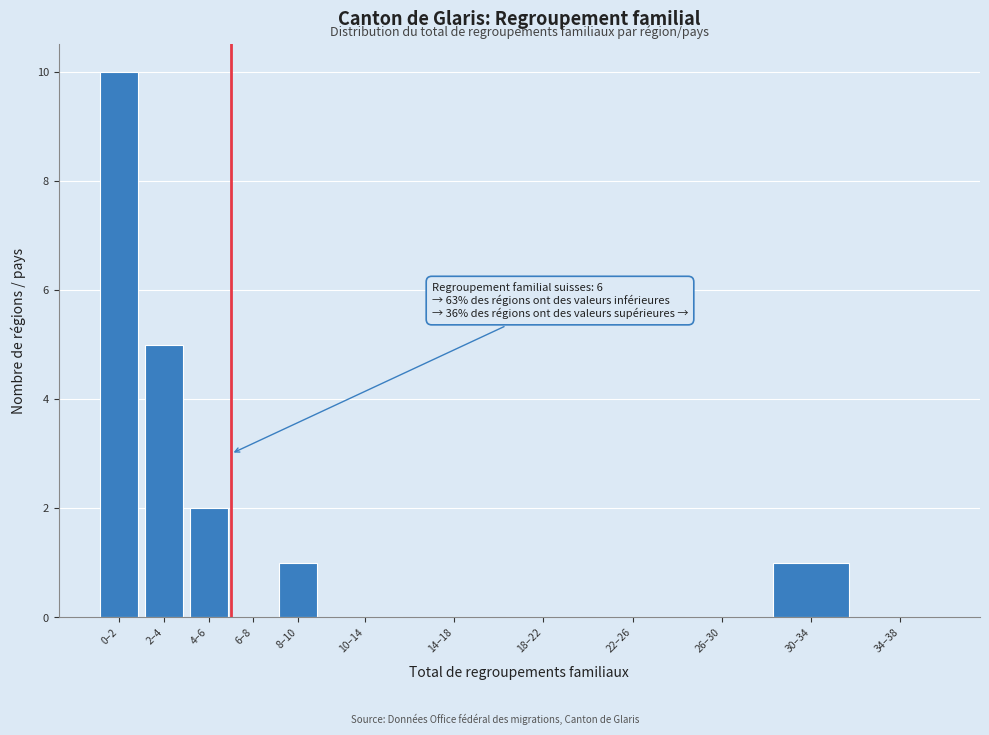

Reading left to right, list all the values displayed in this chart.

0–2=10	2–4=5	4–6=2	6–8=0	8–10=1	10–14=0	14–18=0	18–22=0	22–26=0	26–30=0	30–34=1	34–38=0